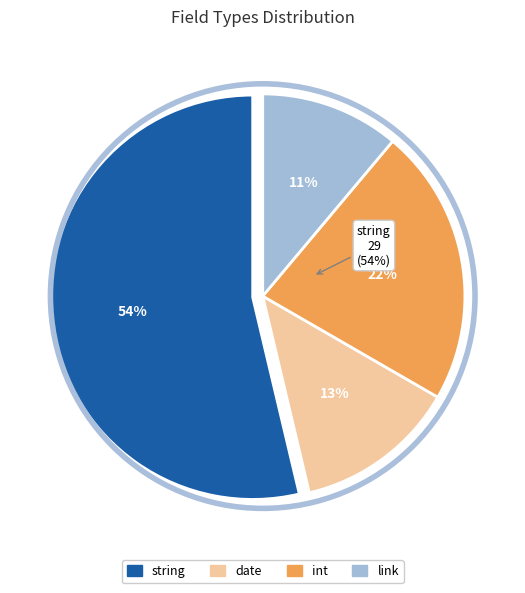

Is the sum of date and string greater than half?

Yes